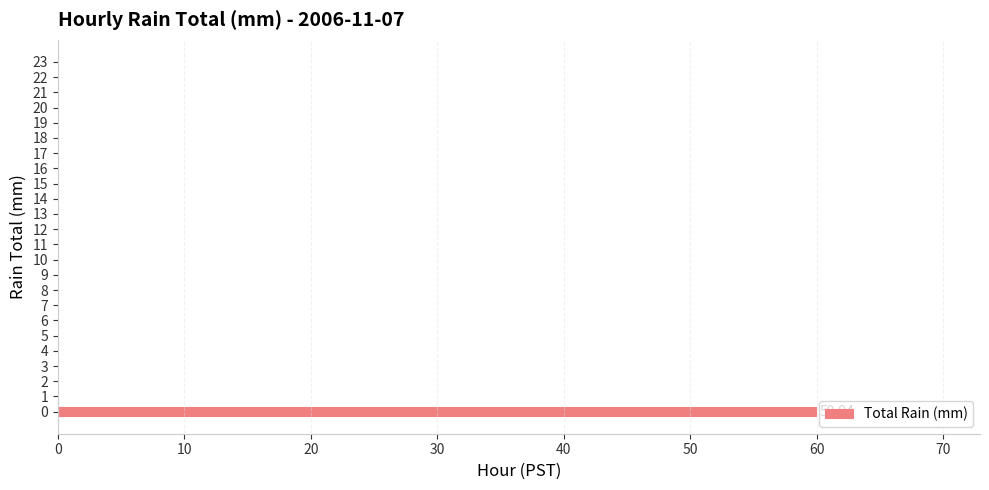

The value at 10 is -39.8. True or false?

False